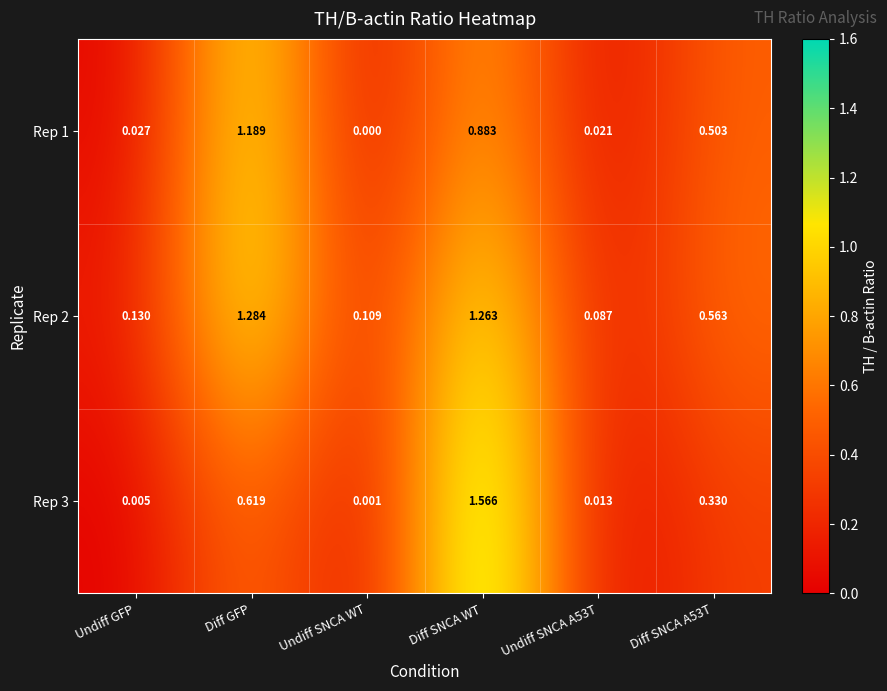

Which label corresponds to the smallest value in the chart?

Undiff SNCA WT